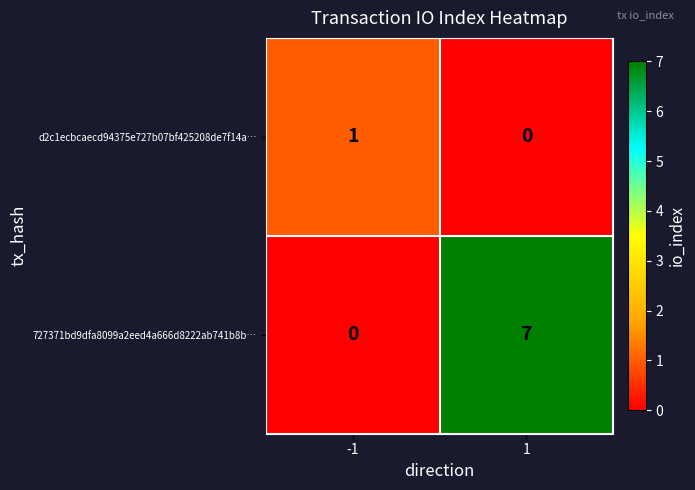

Which series has the largest range (max minus min)?

727371bd9dfa8099a2eed4a666d8222ab741b8b…